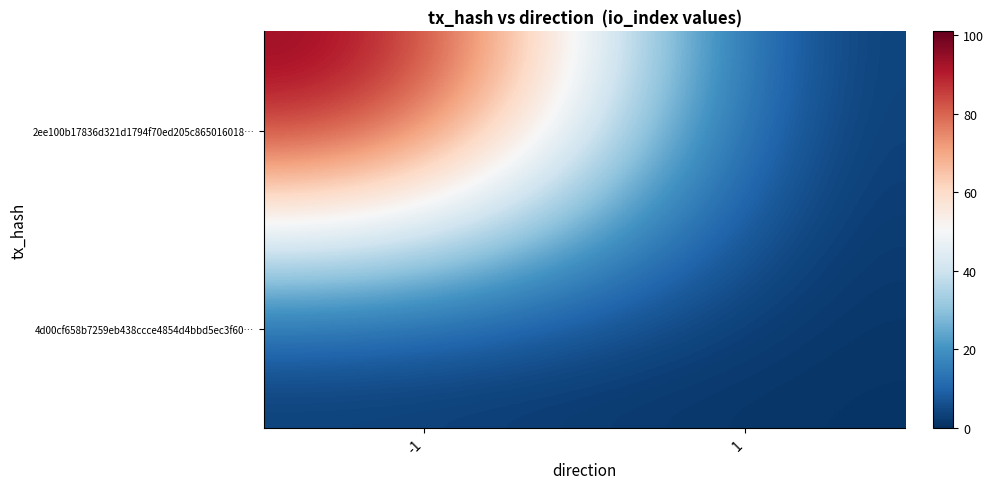

Rank the series by their average value, from highest to lowest.

2ee100b17836d321d1794f70ed205c865016018…, 4d00cf658b7259eb438ccce4854d4bbd5ec3f60…